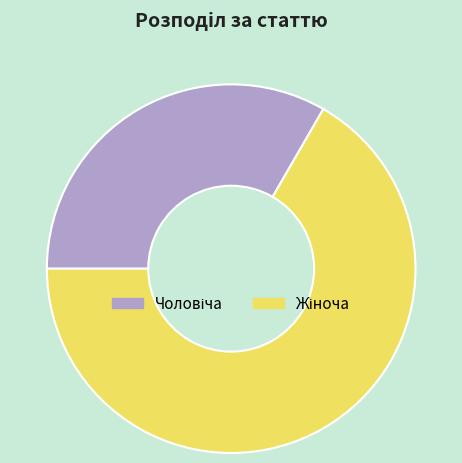

Is there a majority slice in this chart?

Yes